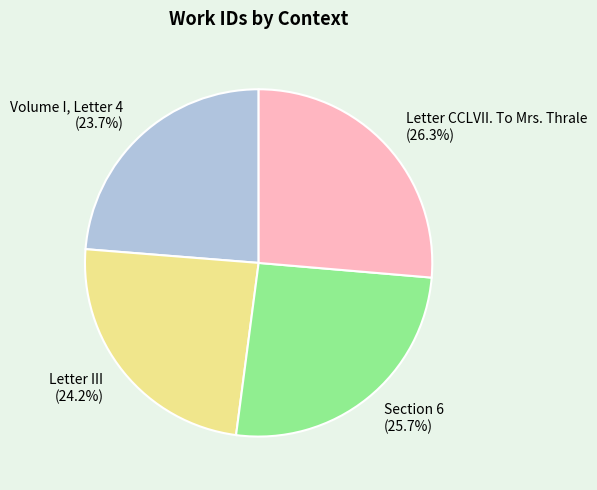

Between Volume I, Letter 4 and Letter CCLVII. To Mrs. Thrale, which is larger?

Letter CCLVII. To Mrs. Thrale